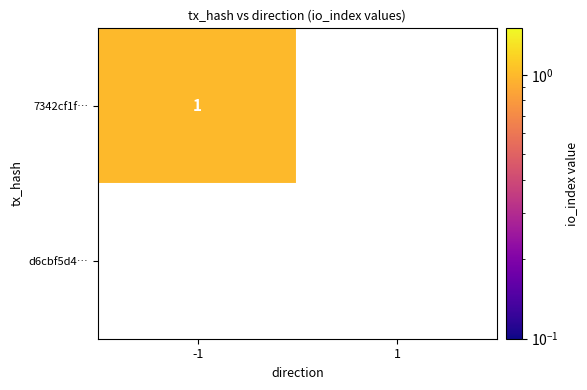

Which series has the largest total across all categories?

7342cf1f57f3dab6611a4ac2e9531db21bd137e